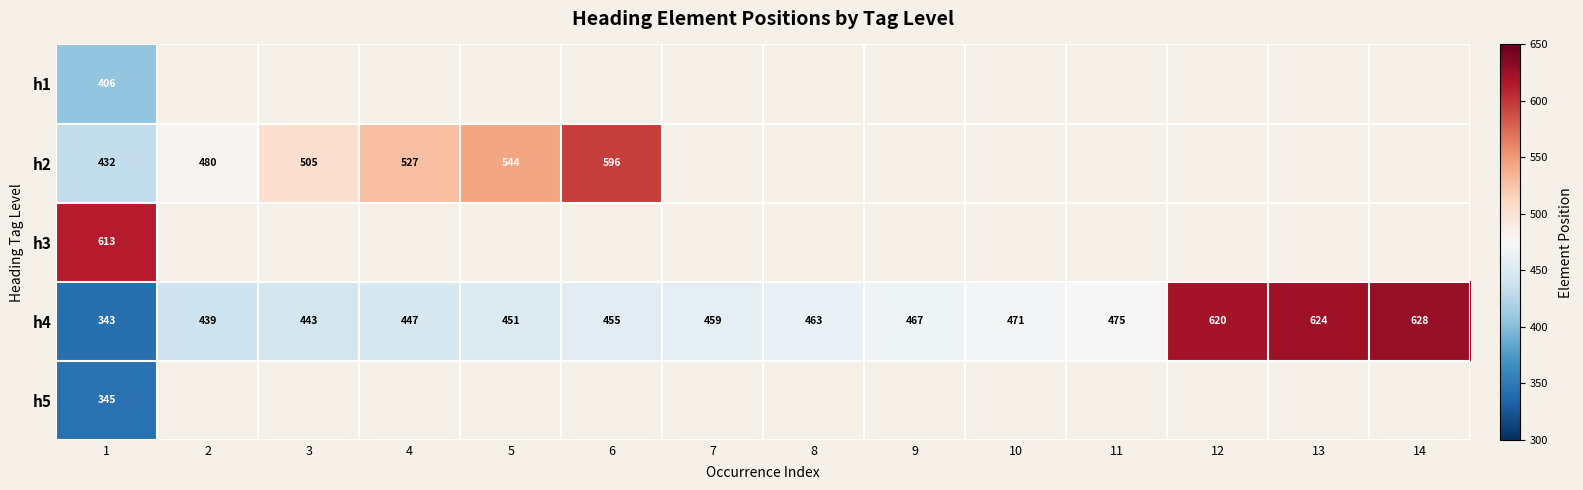

What value does the h4 series have at 9?

467